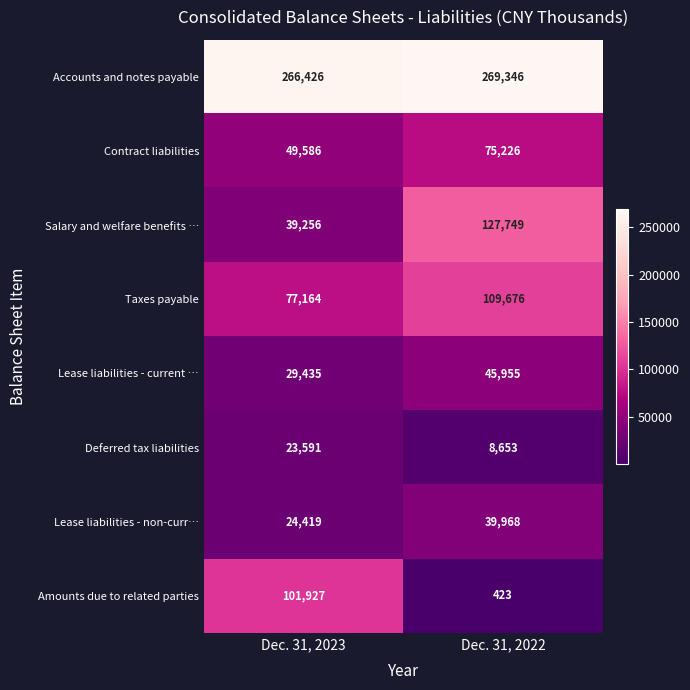

Which series changed the most between Dec. 31, 2023 and Dec. 31, 2022?

Amounts due to related parties